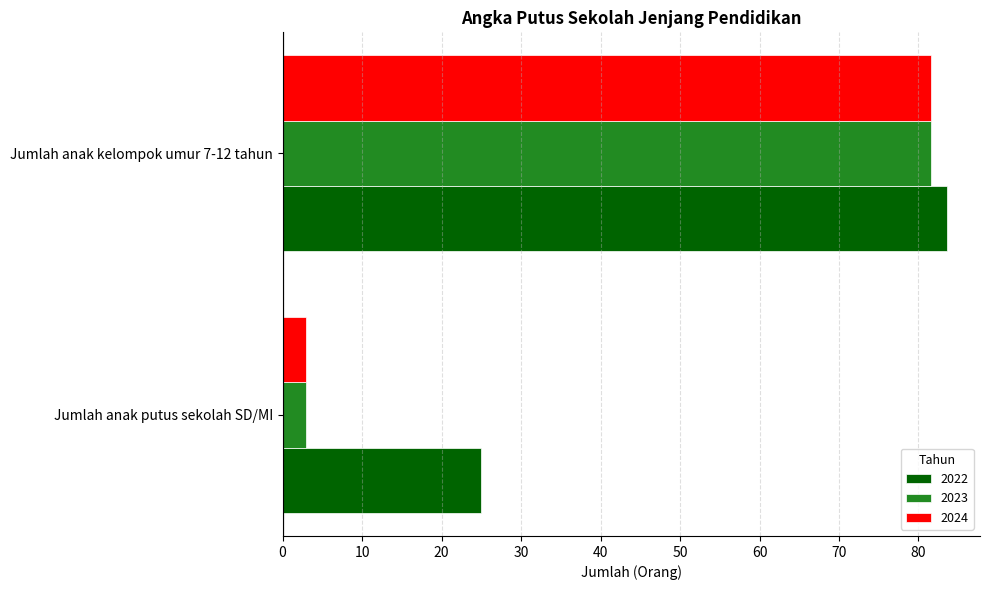

Rank the categories by 2022 value from lowest to highest.

Jumlah anak putus sekolah SD/MI, Jumlah anak kelompok umur 7-12 tahun